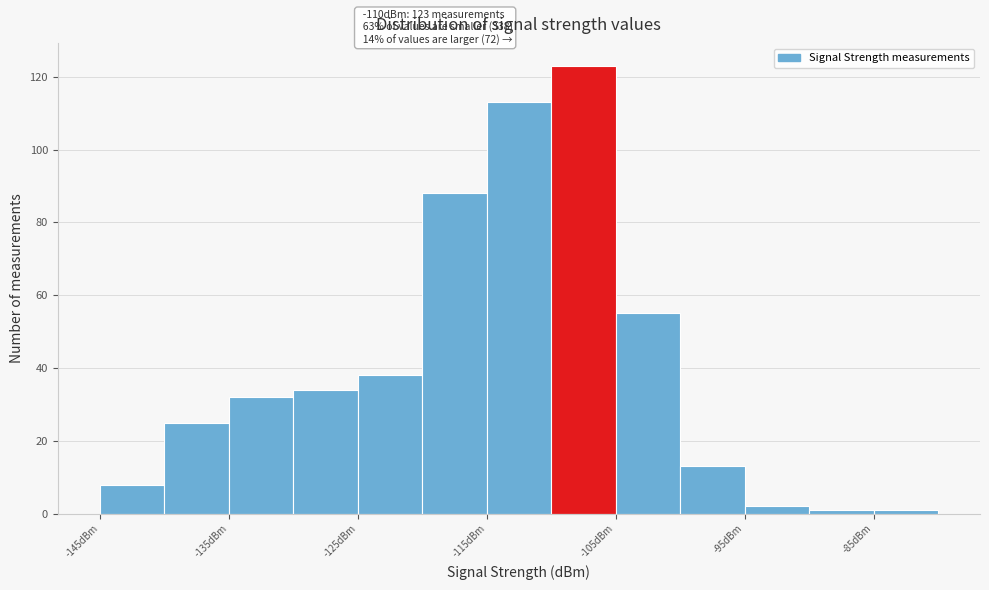

Over which range of the x-axis is the bar tallest?

-110 to -105